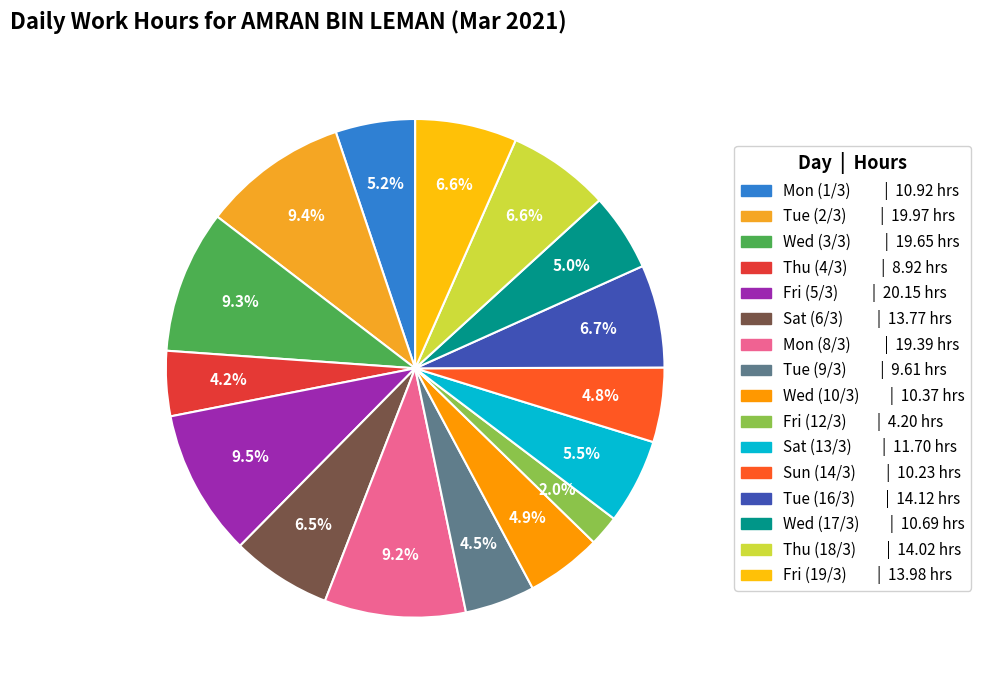

Does any single category account for the majority?

No